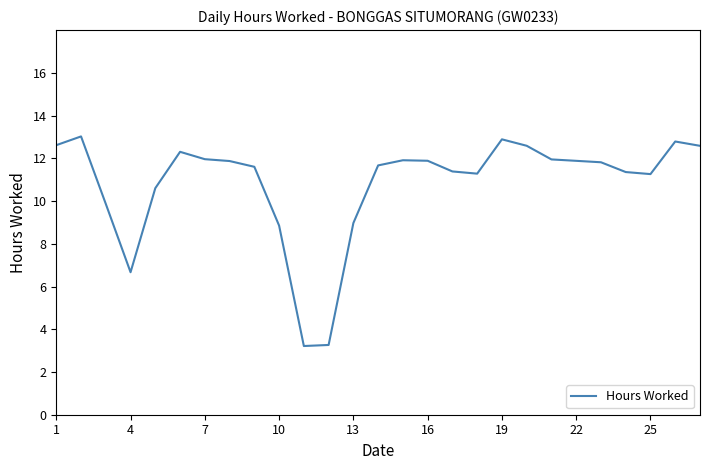

What is the minimum value shown in the chart?

3.2